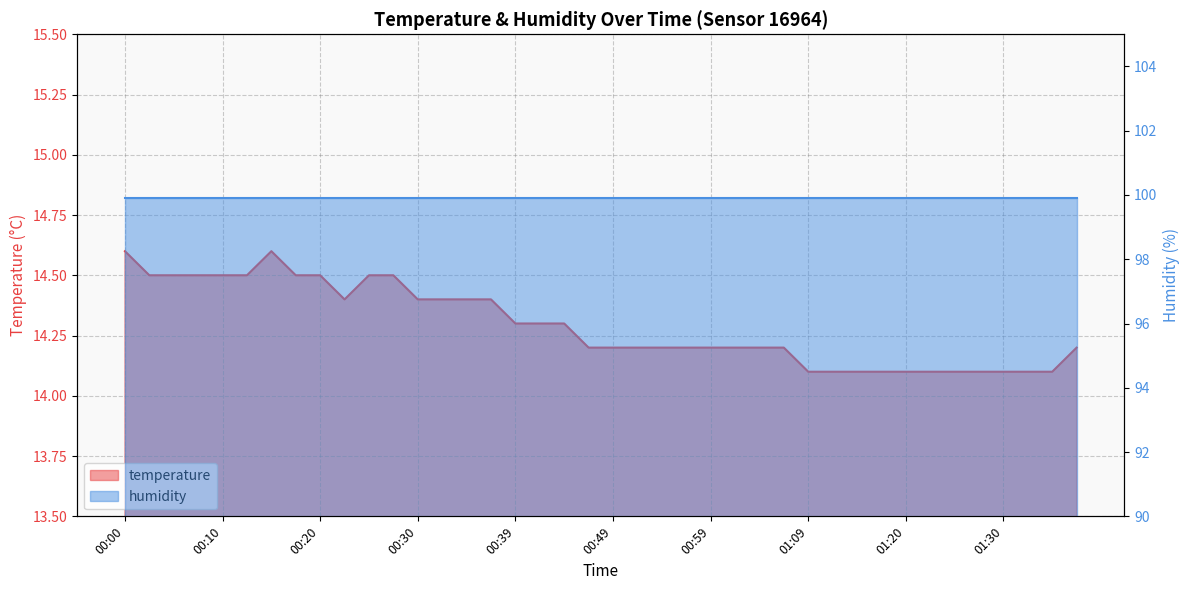

The chart shows a value of 14.1 at 01:27. True or false?

True